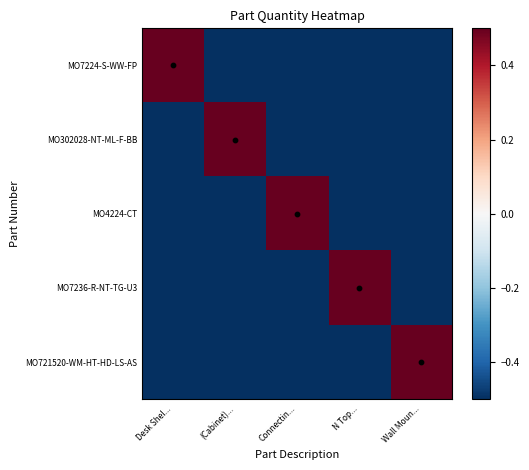

Rank the series at Desk Shel... from lowest to highest value.

MO302028-NT-ML-F-BB, MO4224-CT, MO7236-R-NT-TG-U3, MO721520-WM-HT-HD-LS-AS, MO7224-S-WW-FP